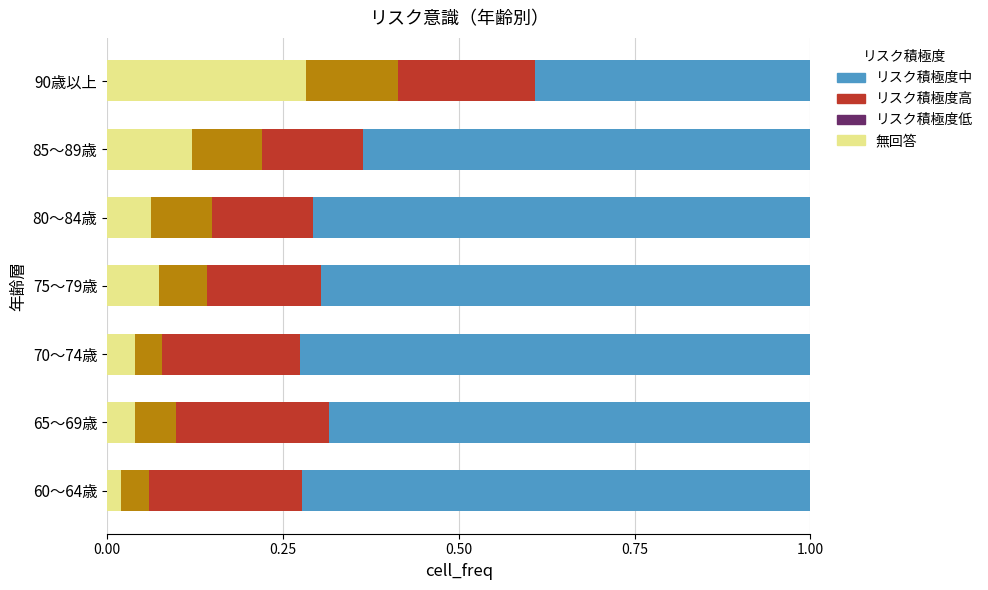

Which category has the highest value in the 無回答 series?

90歳以上